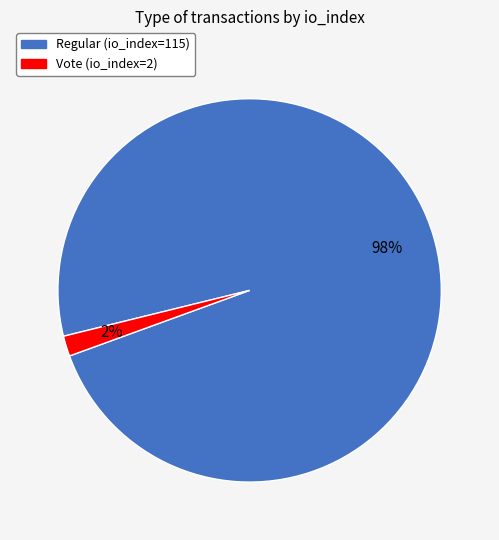

How many segments does this pie chart have?

2